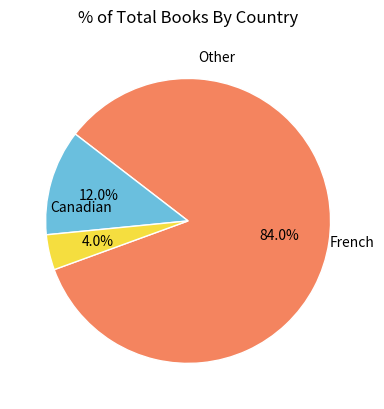

Does any single category account for the majority?

Yes